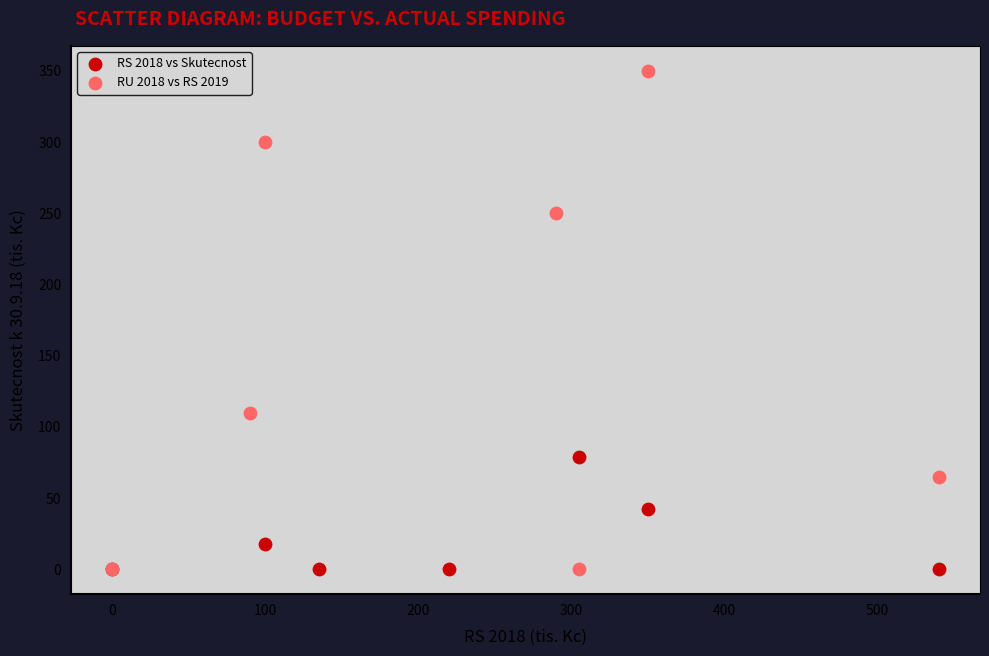

Which series has the largest Y range (max minus min)?

RU 2018 vs RS 2019